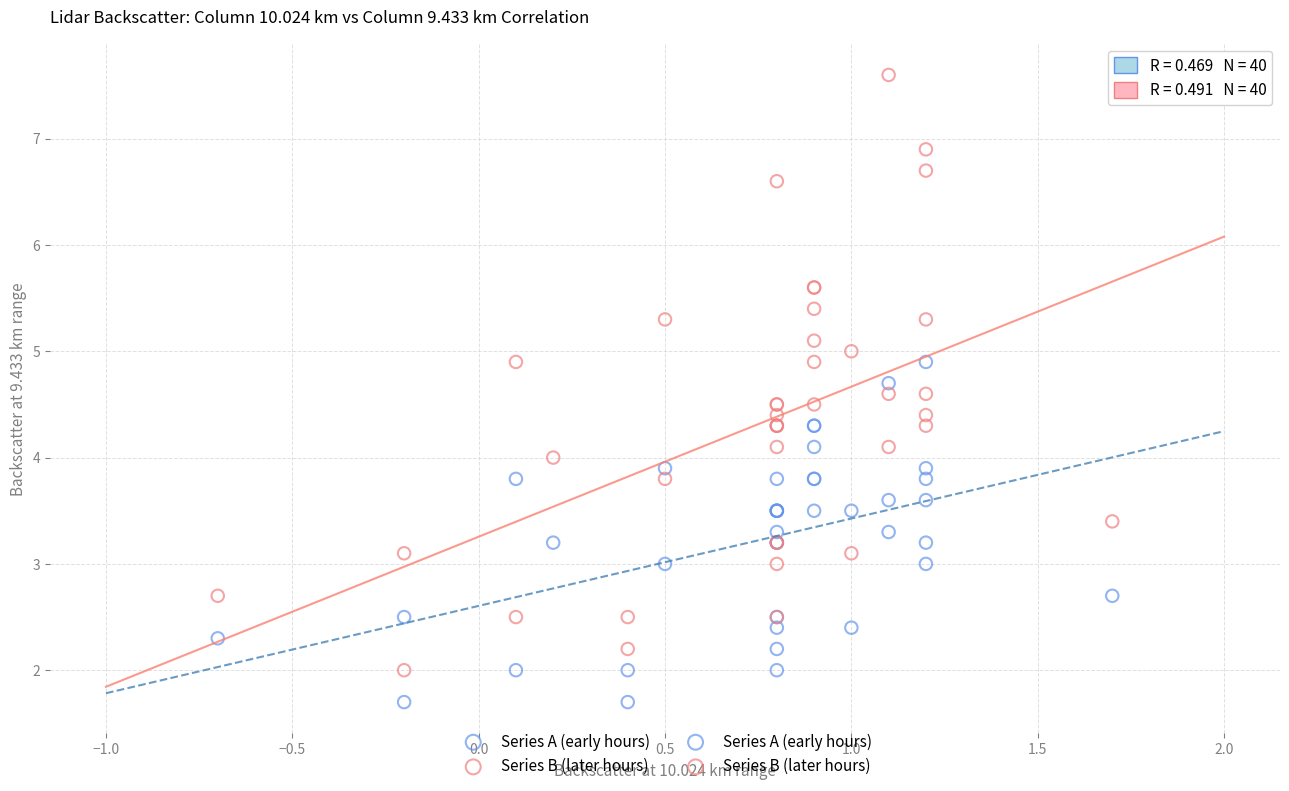

Which series has the widest spread of Y values?

Series B (later hours)